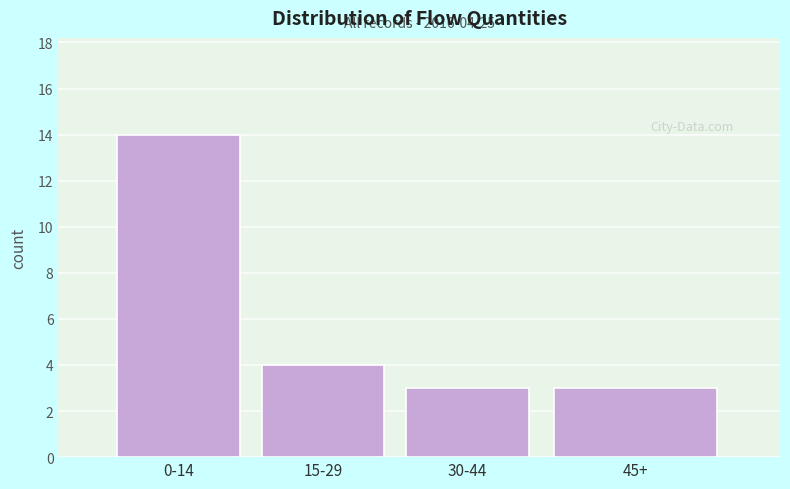

Reading left to right, list all the values displayed in this chart.

0-14=14	15-29=4	30-44=3	45+=3